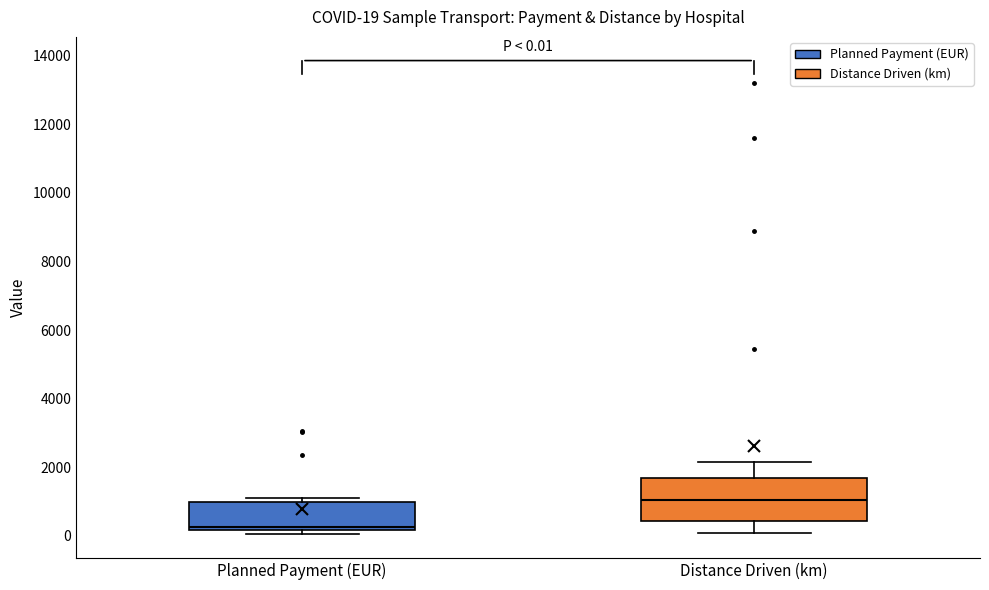

Which box has the lowest median line?

Planned Payment (EUR)